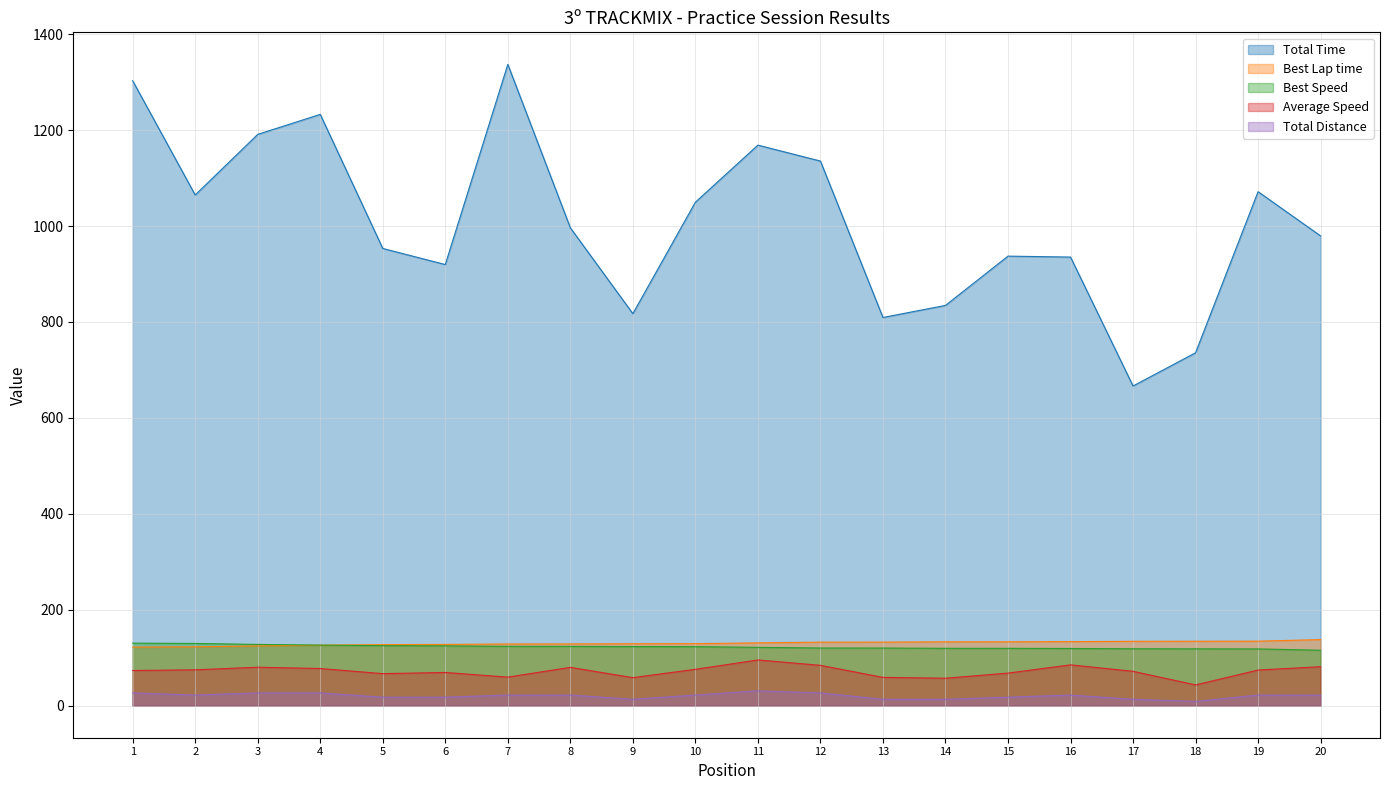

What is the maximum value shown in the chart?

1337.0